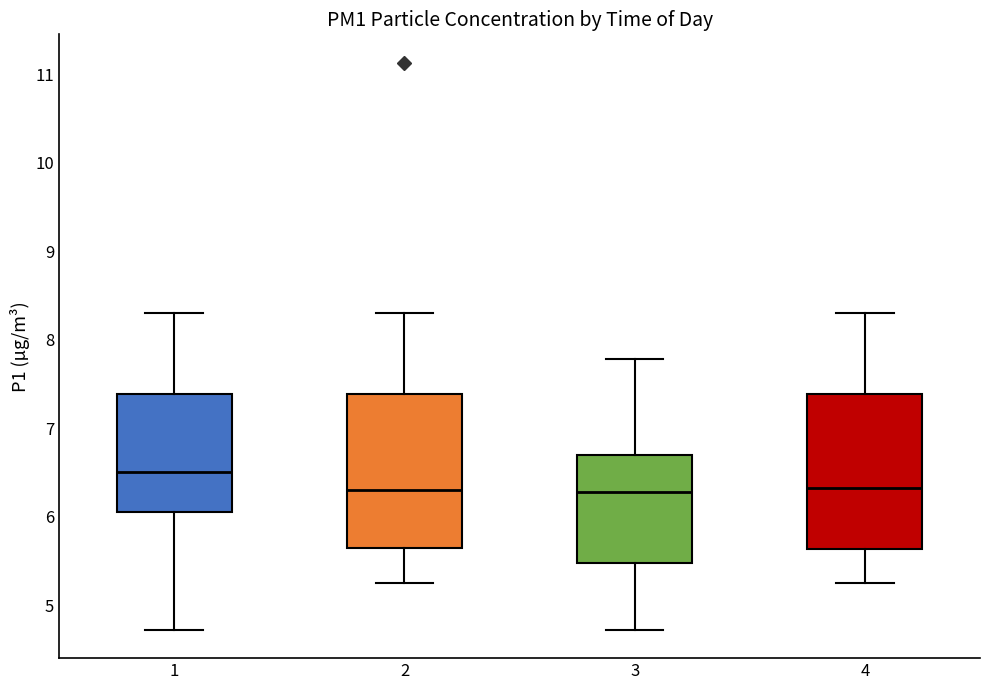

Where does the median line of the box at x = 1 sit on the y-axis? The values are not printed on the chart, so give them approximately, as read against the axis.

6.5